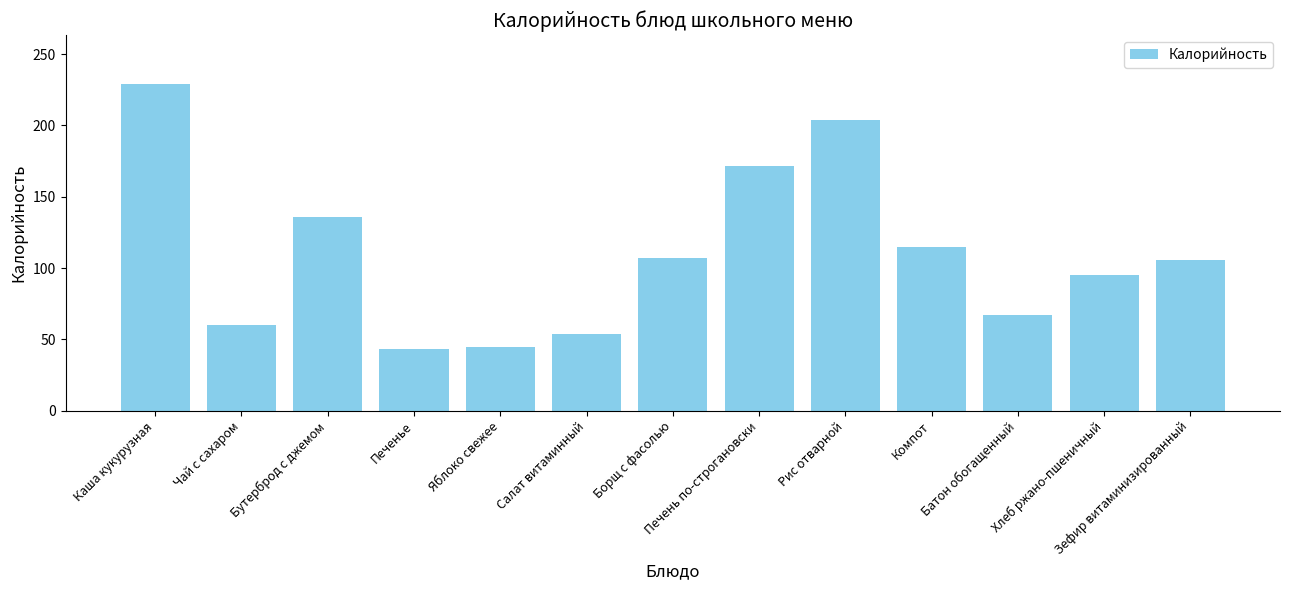

What is the approximate value at Печенье?

43.0